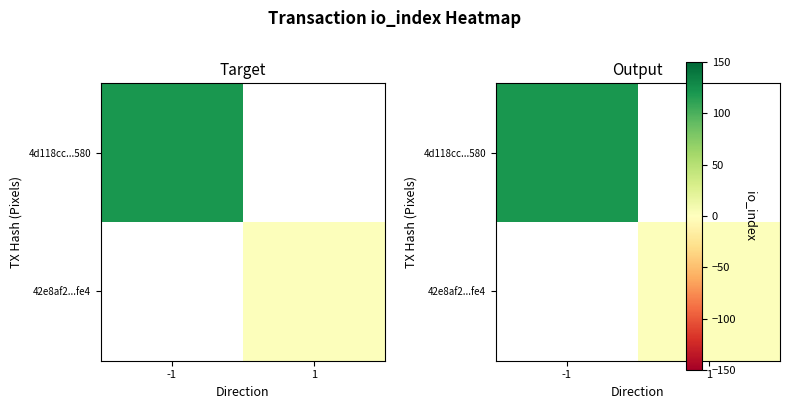

Which category has the highest value in the 42e8af2...fe4 series?

-1